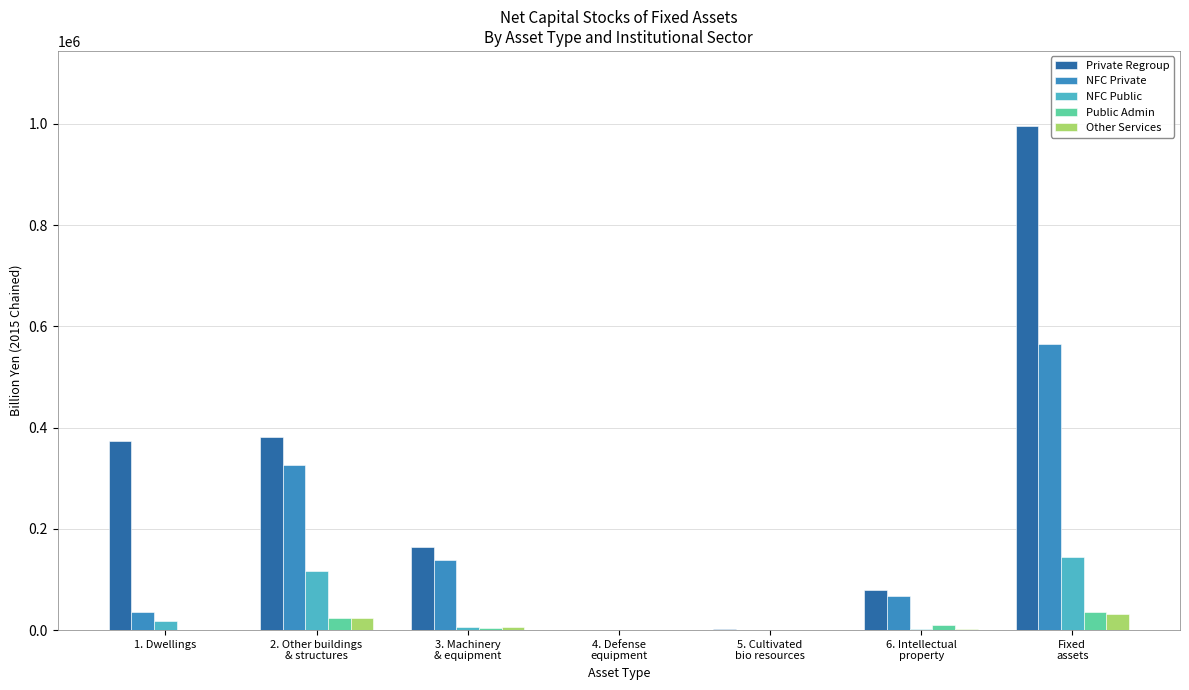

Count the number of categories in the chart.

7